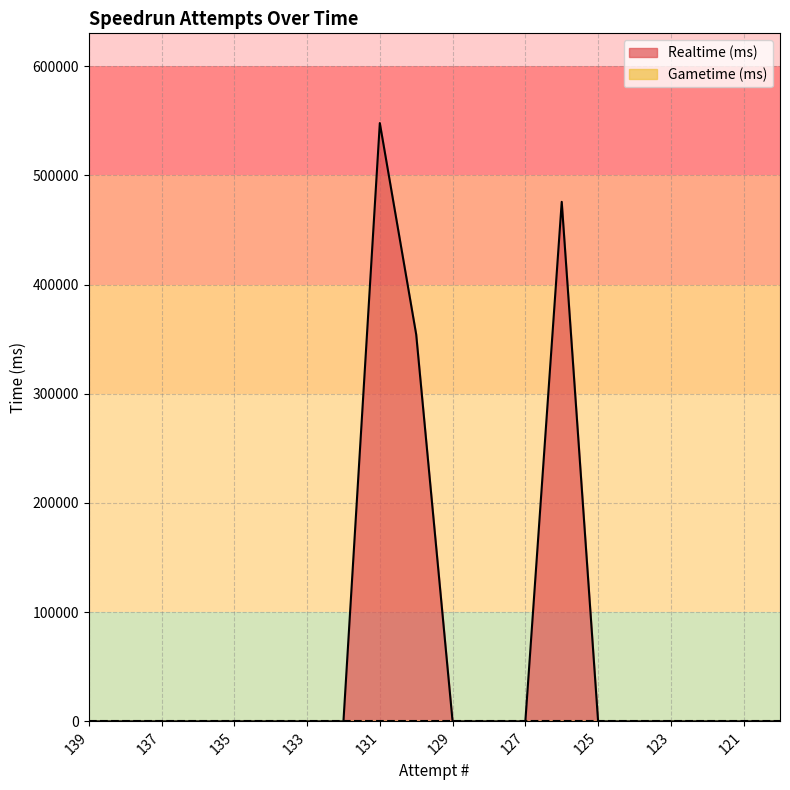

At which label is the value closest to 273907?

130